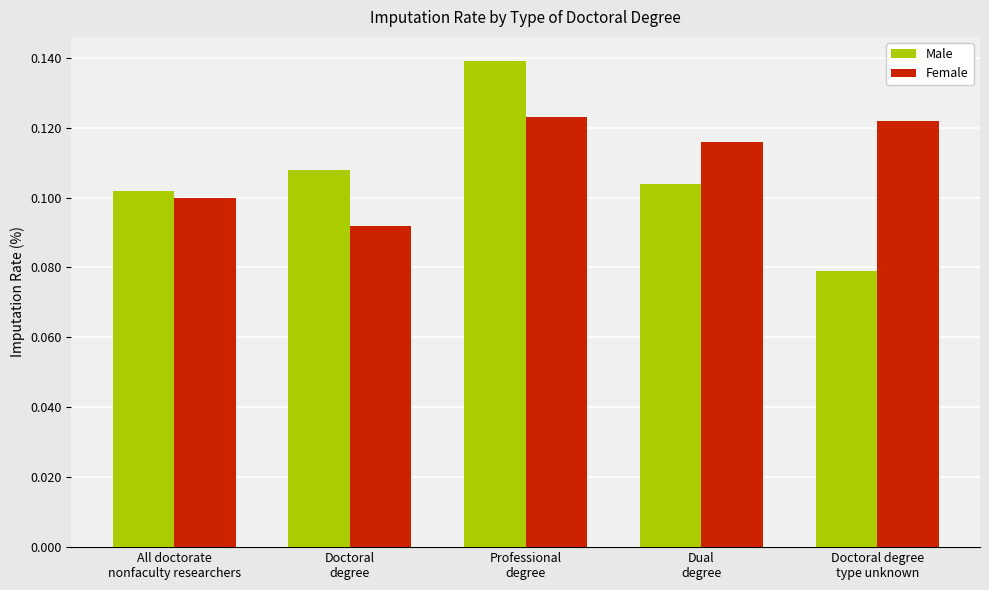

Are the bars horizontal?

No